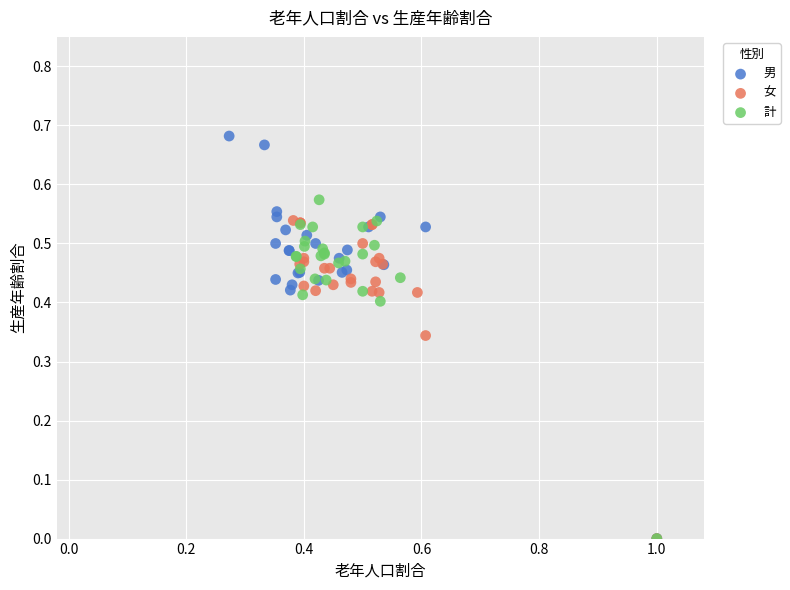

Which series has the widest spread of Y values?

男